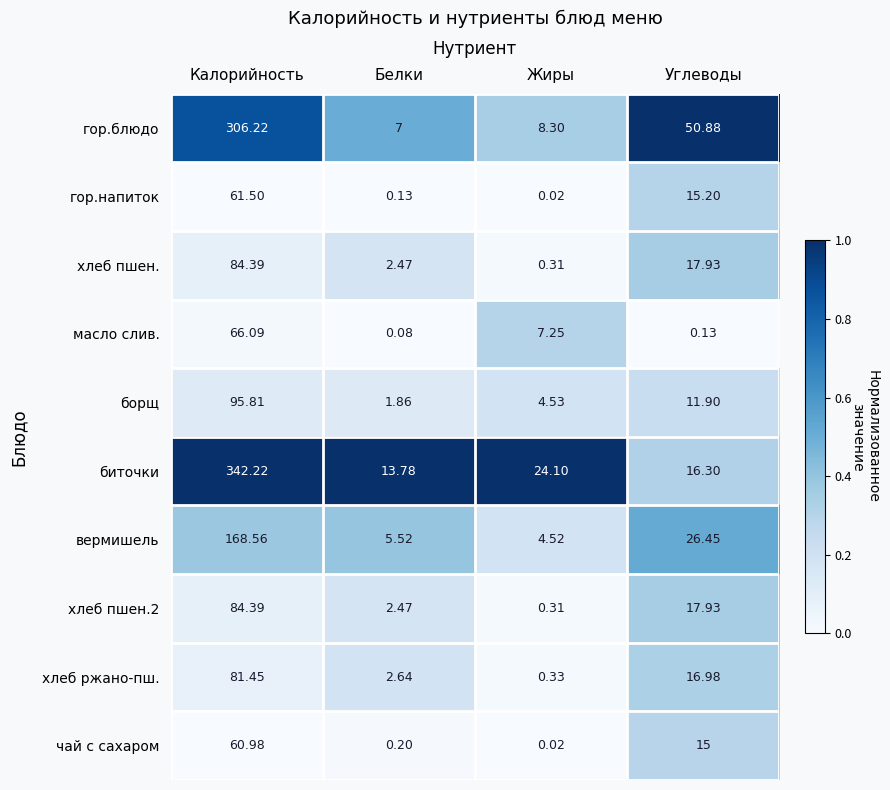

List the labels in order of хлеб пшен. value, largest first.

Калорийность, Углеводы, Белки, Жиры